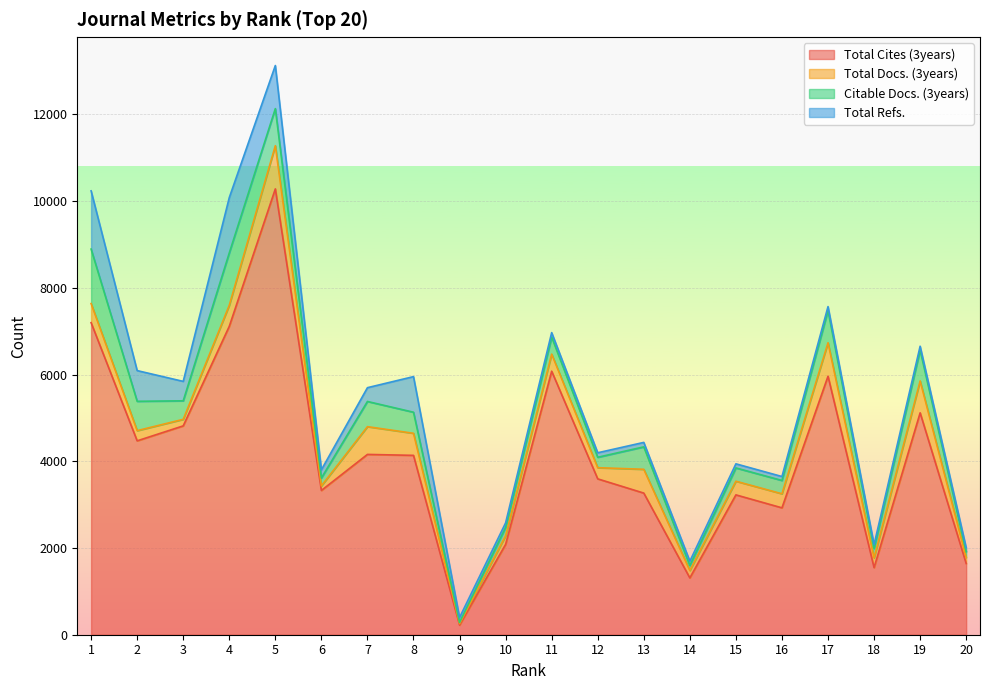

How many interior local valleys does the Total Cites (3years) series have?

6